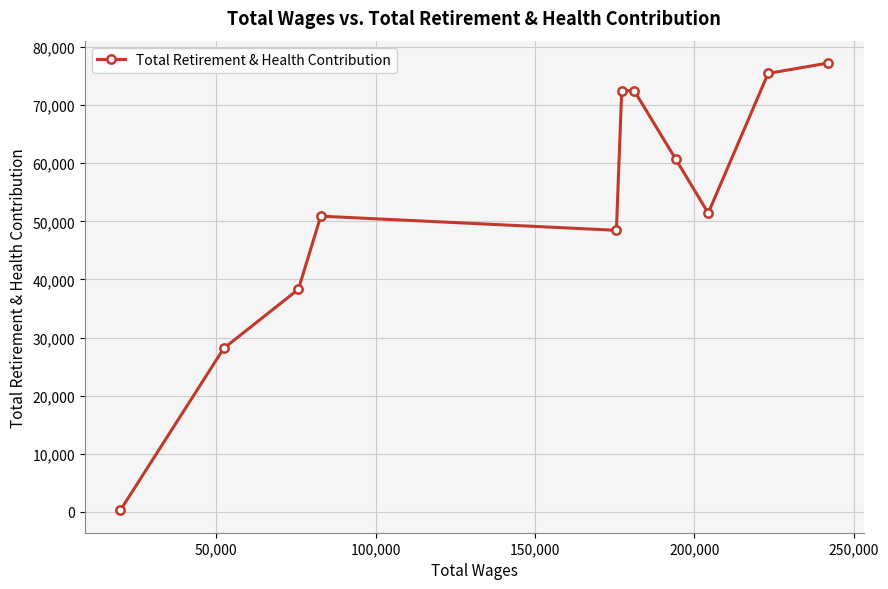

How many lines are shown in the chart?

1